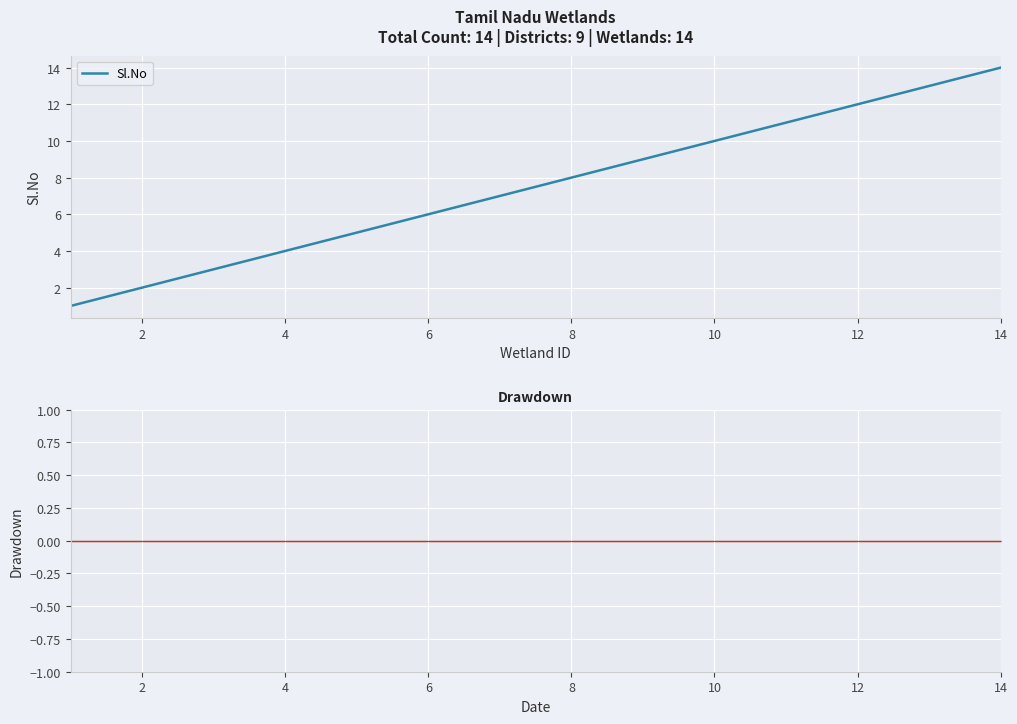

Which category has the highest value in the Sl.No series?

14